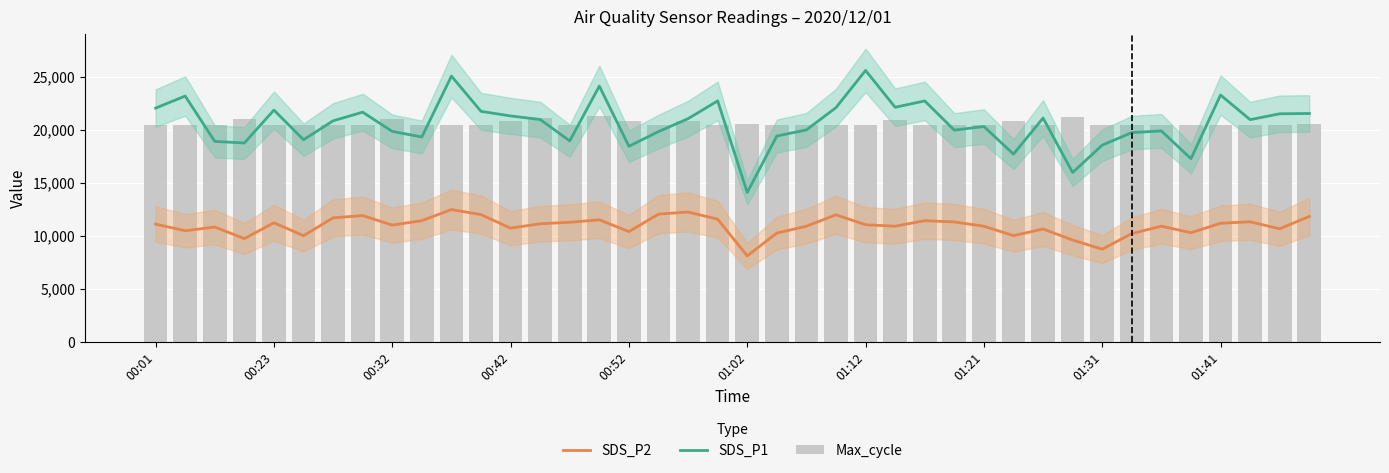

What is the approximate value of SDS_P2 at 26?

11451.9